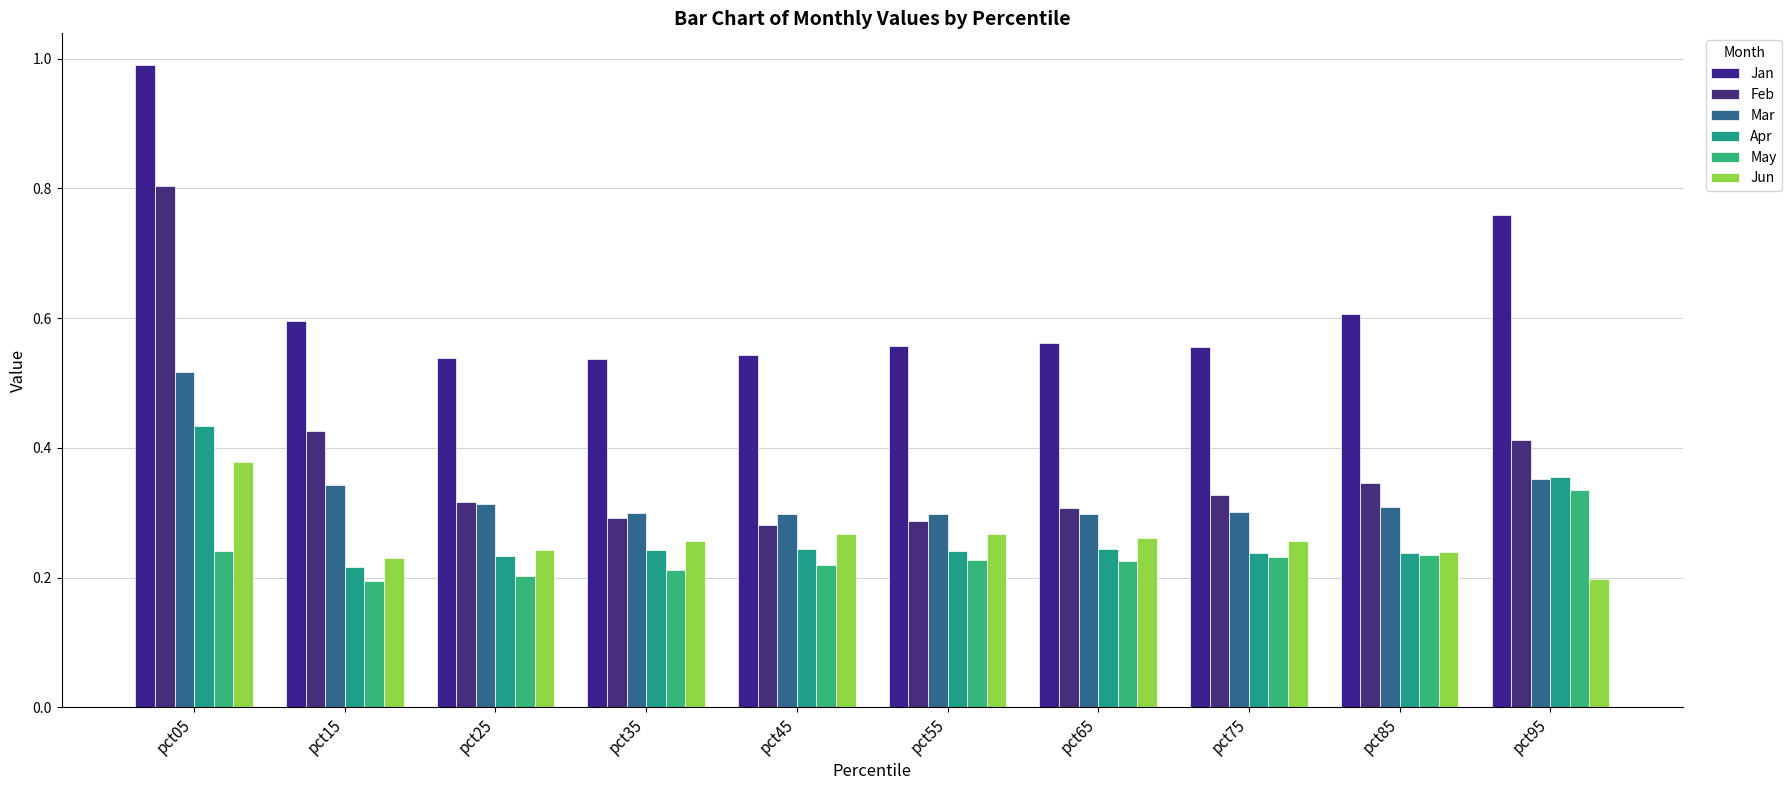

True or false: Apr has a value of 0.4 at pct95.

True